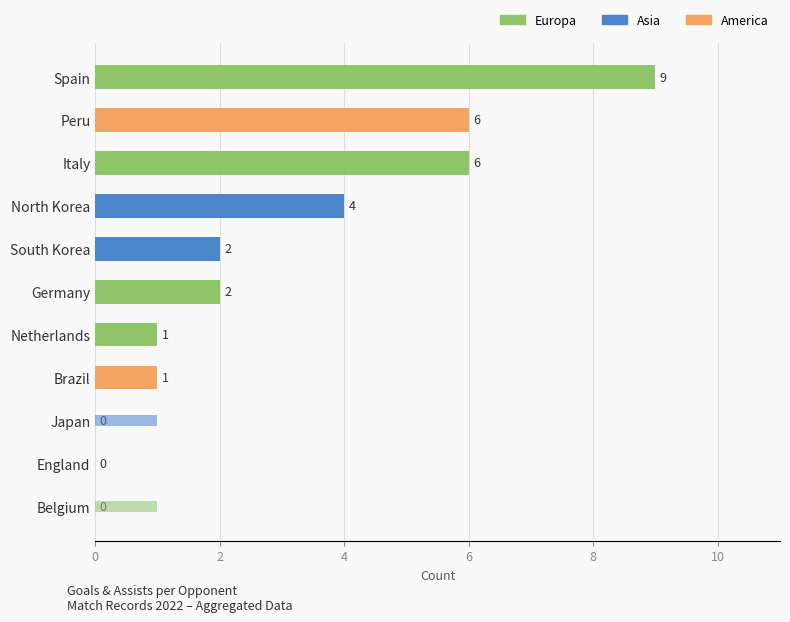

What is the maximum value for Assists?

4